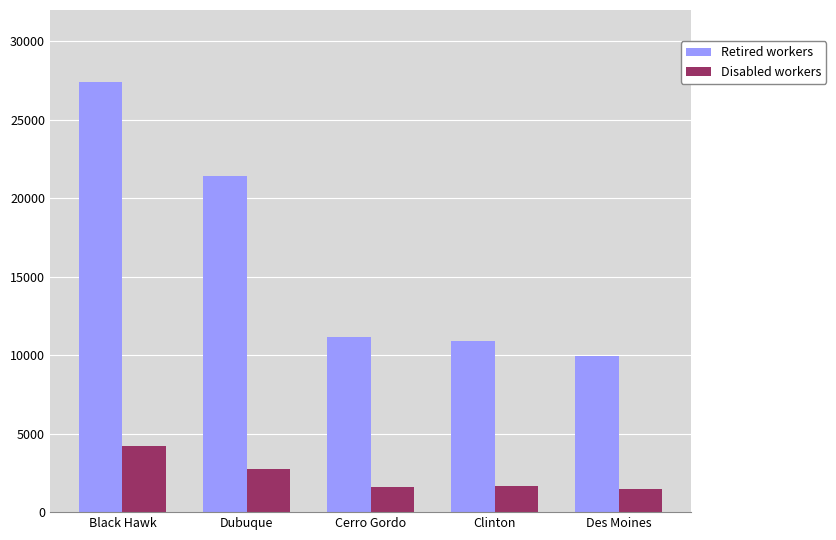

Which category has the lowest value in the Retired workers series?

Des Moines